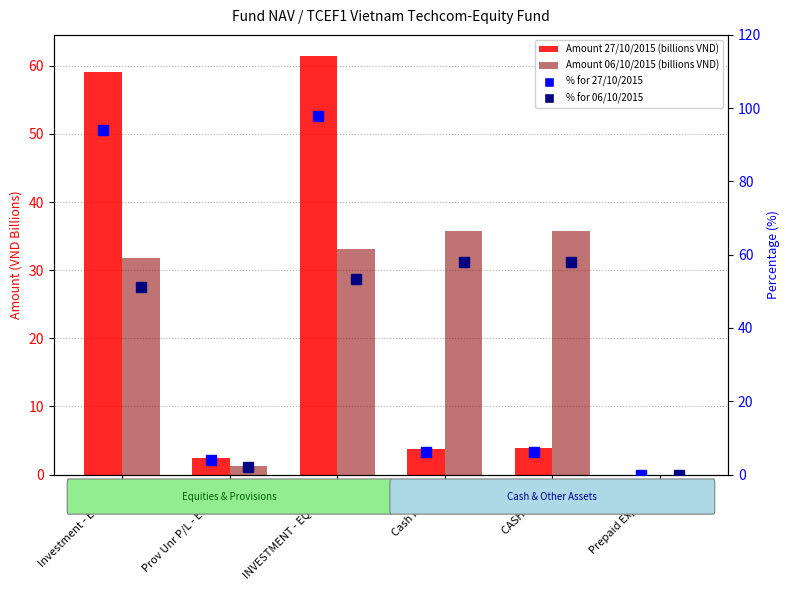

Are the bars horizontal?

No